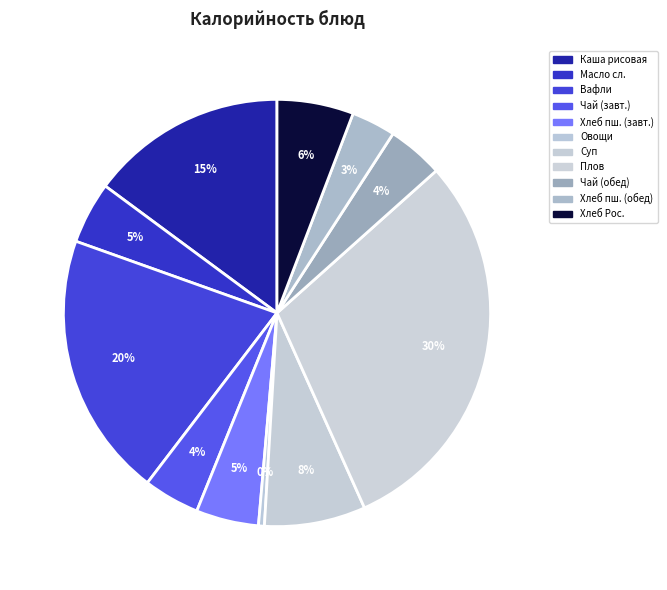

What percentage is NOT represented by Чай (обед)?

95.7%